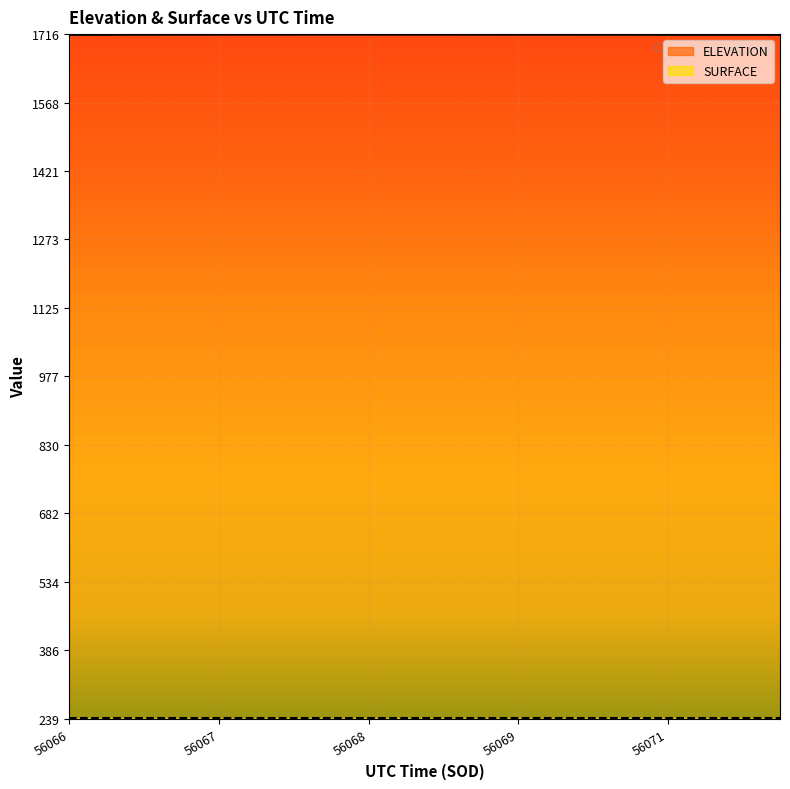

What is the sum of the values at 56068.3229 and 56068.8895?

3430.8